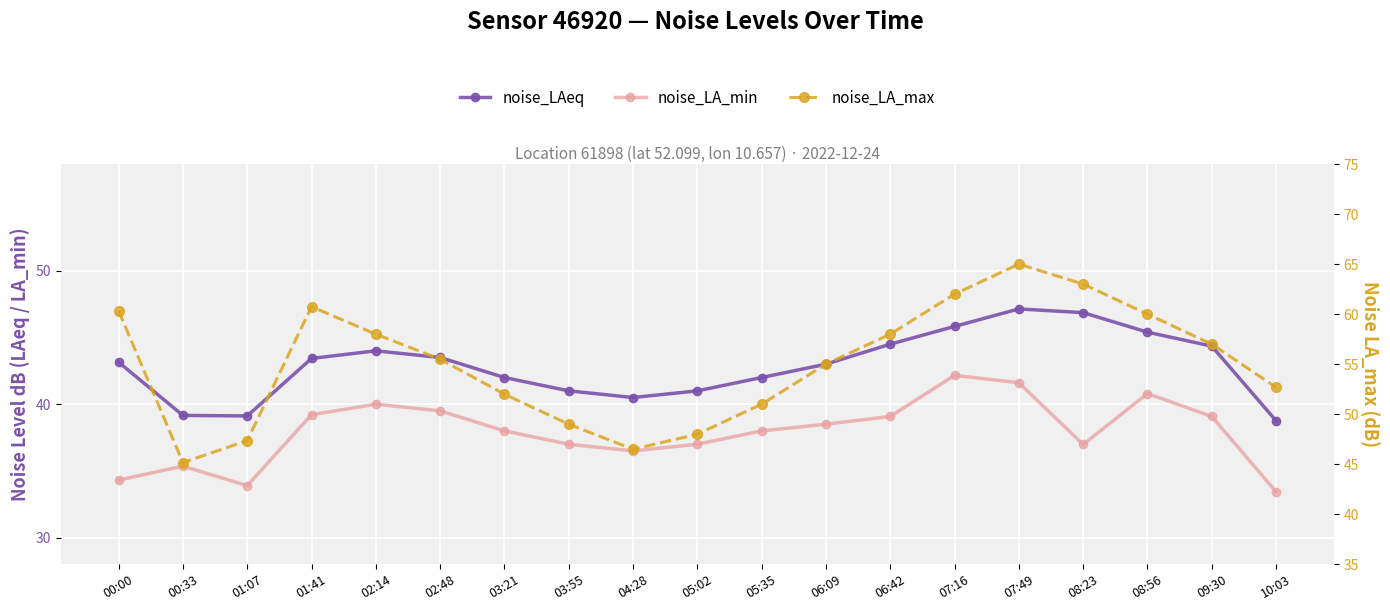

What is the label of the 5th point from the right?

07:49